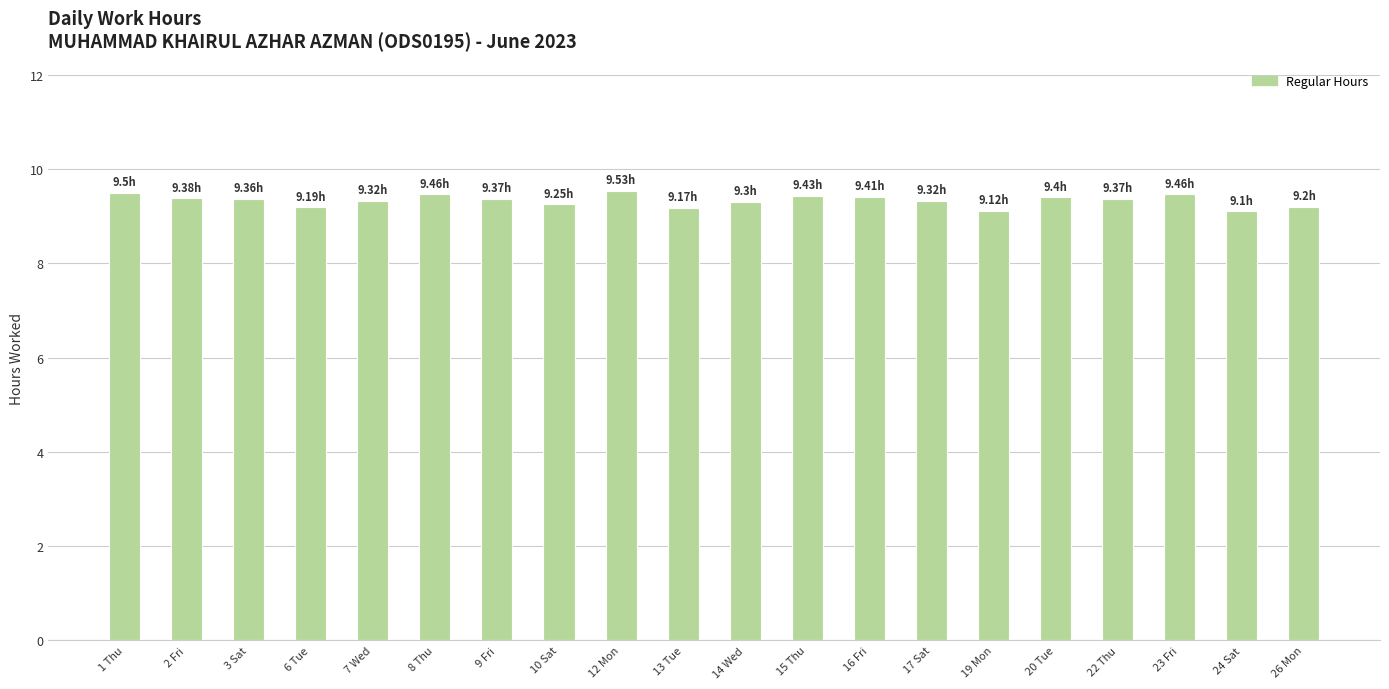

Approximately how many times larger is the value at 22 Thu compared to 13 Tue?

1.0